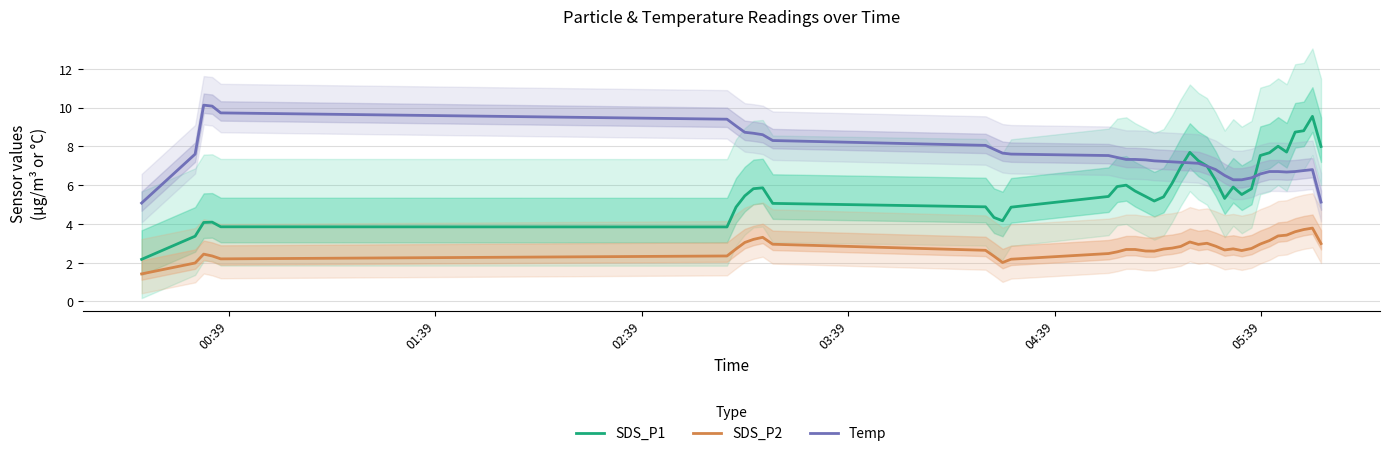

What is the maximum value for Temp?

10.1